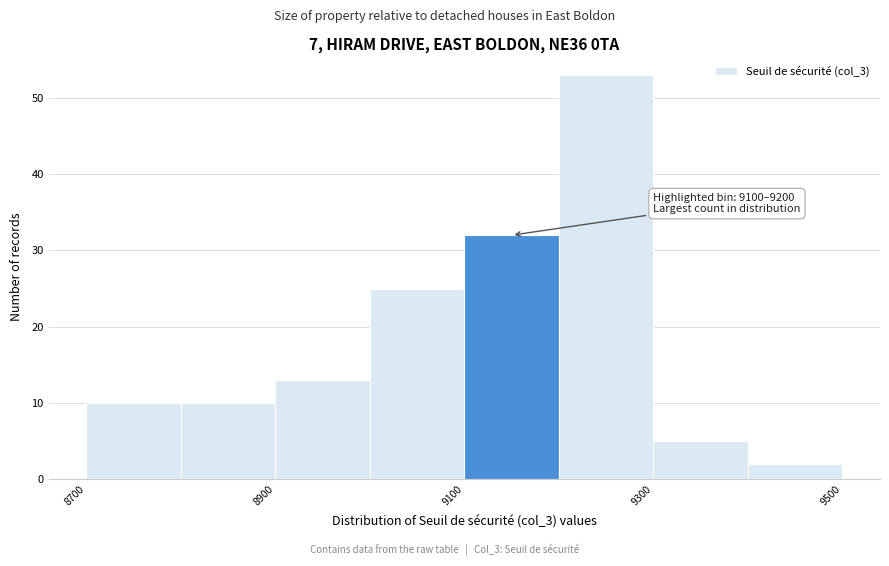

Over which range of the x-axis is the bar tallest?

9200 to 9300